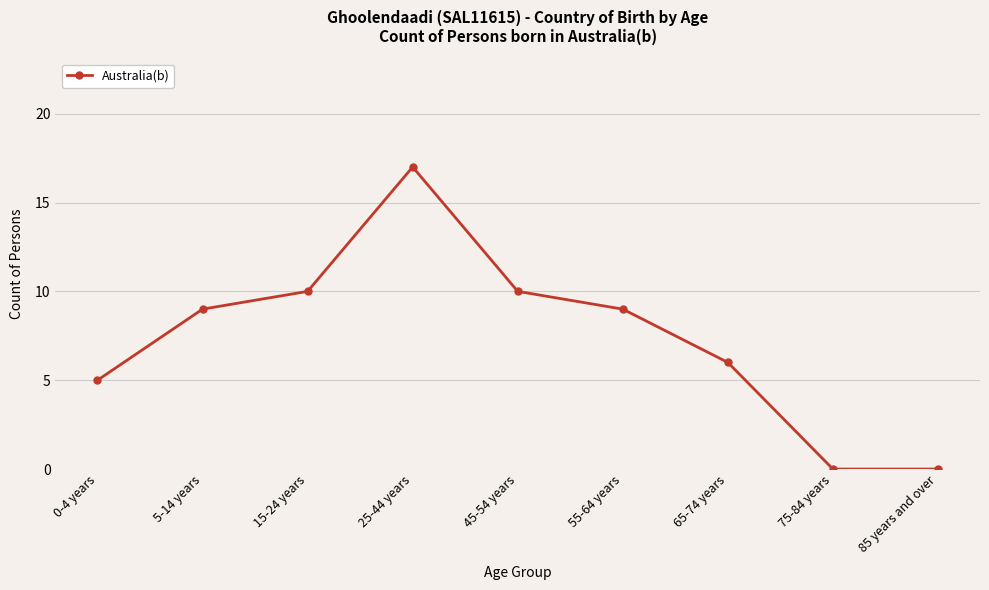

The chart shows a value of 9 at 75-84 years. True or false?

False